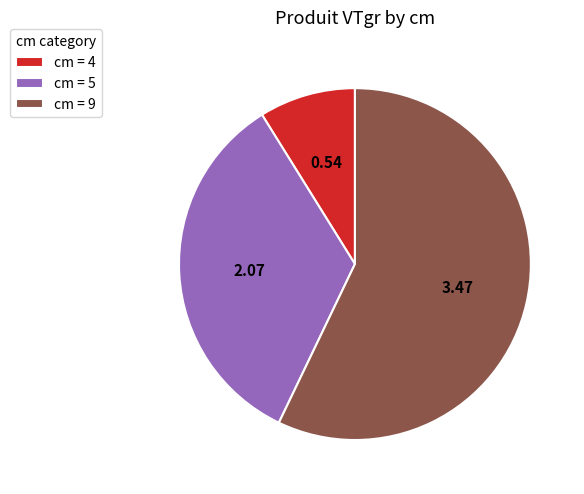

Which category accounts for the majority?

cm = 9